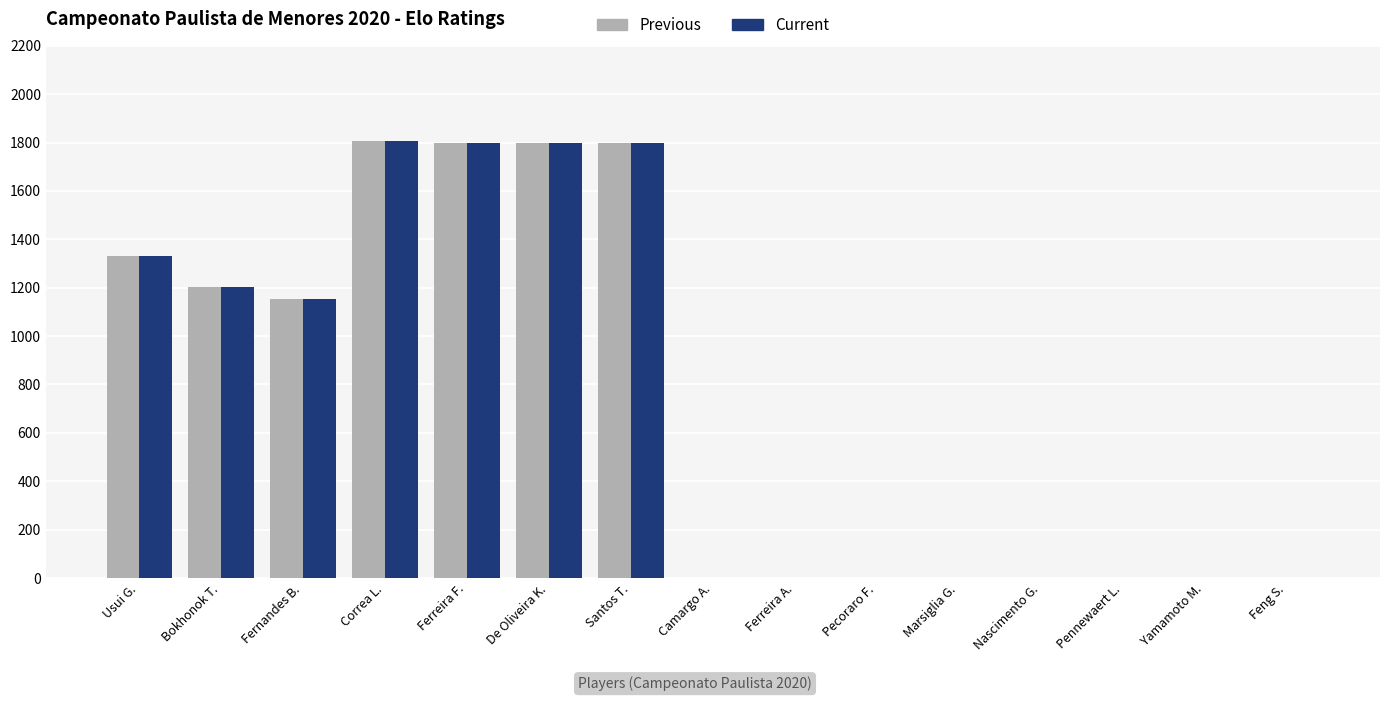

True or false: Previous has a value of 0 at Ferreira A..

True